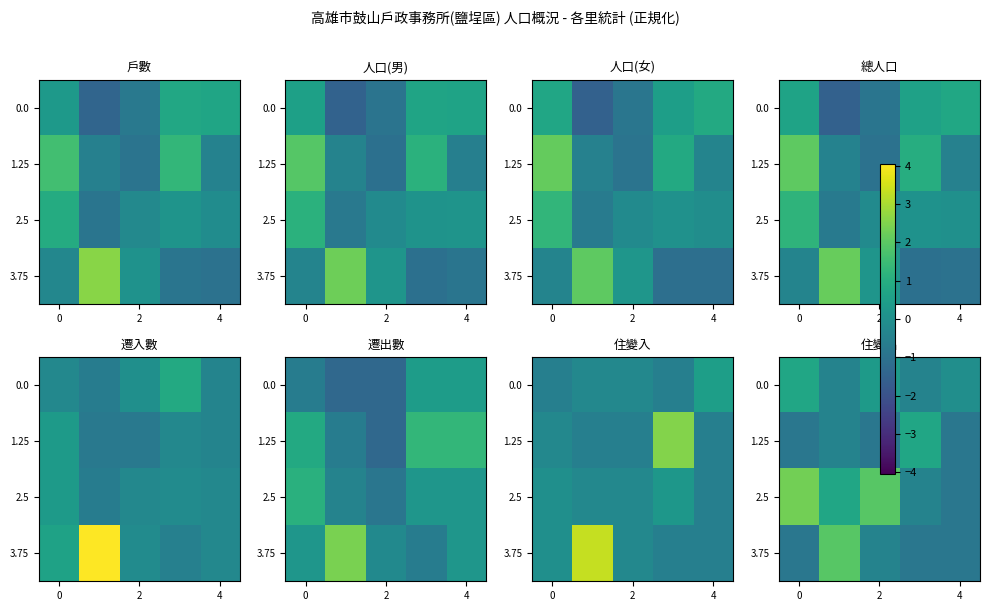

What is the lowest value of the 1.25 series?

-0.8